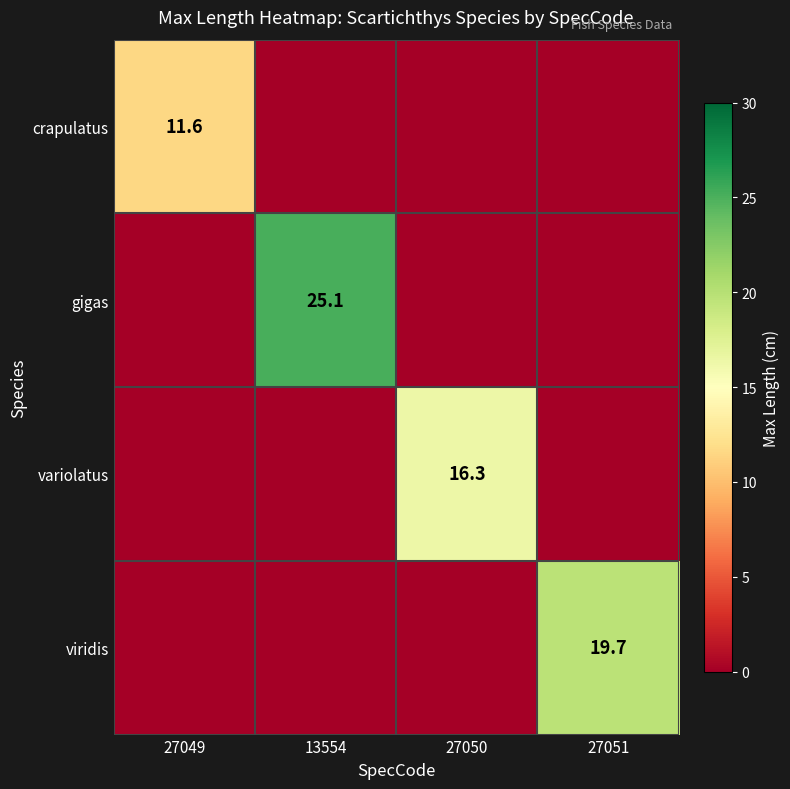

What is the difference between the highest and lowest values at 13554?

25.1